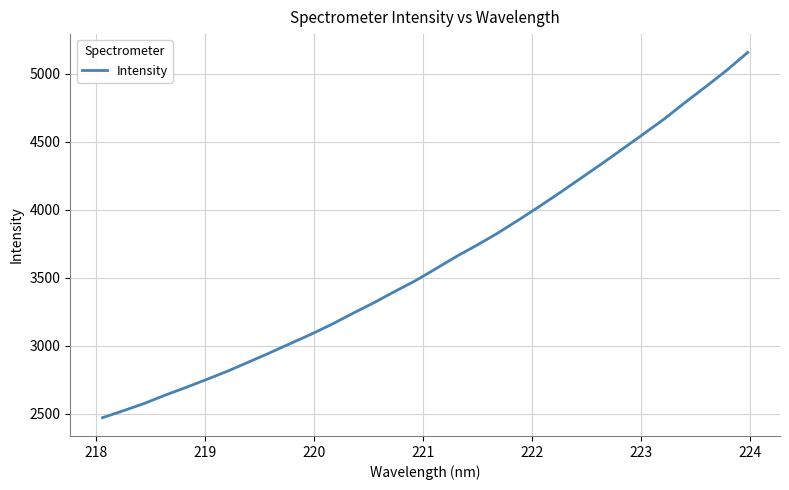

What is the minimum value shown in the chart?

2471.1